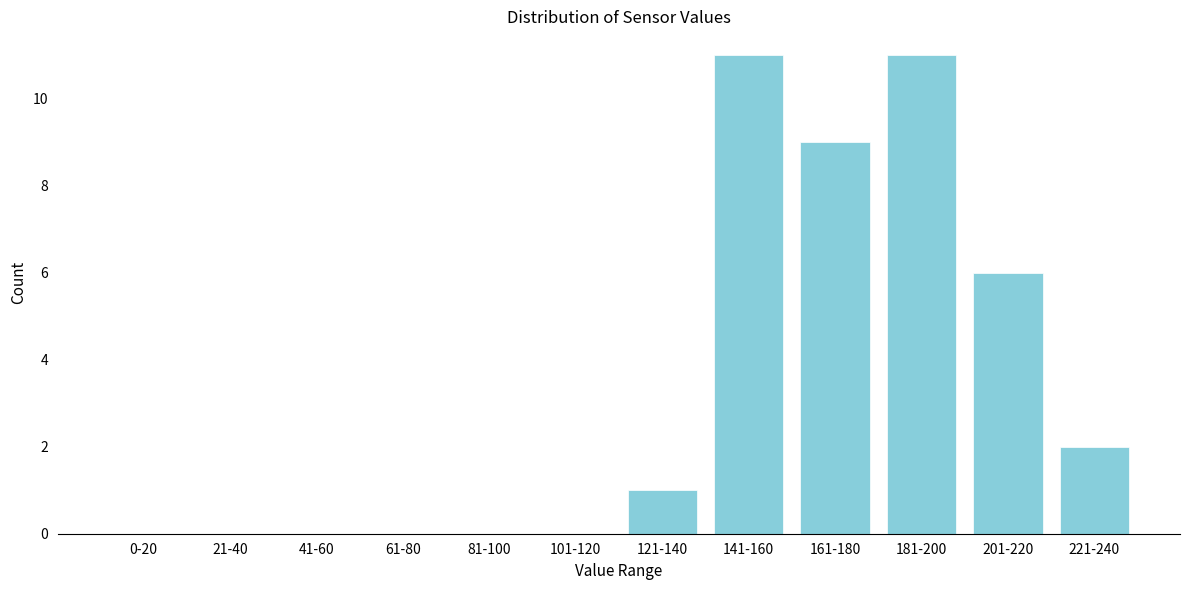

Reading right to left, what are all the values shown in this chart?

221-240=2	201-220=6	181-200=11	161-180=9	141-160=11	121-140=1	101-120=0	81-100=0	61-80=0	41-60=0	21-40=0	0-20=0